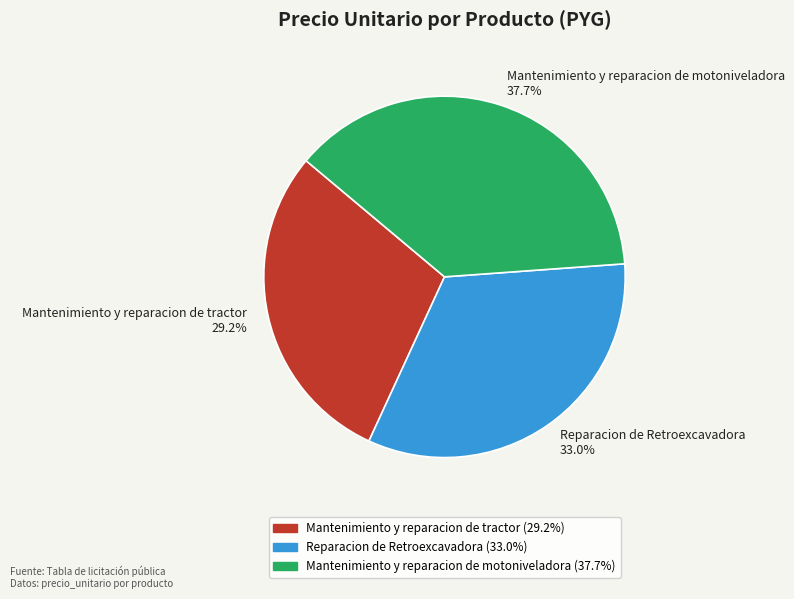

Does Mantenimiento y reparacion de tractor represent more than half of the total?

No